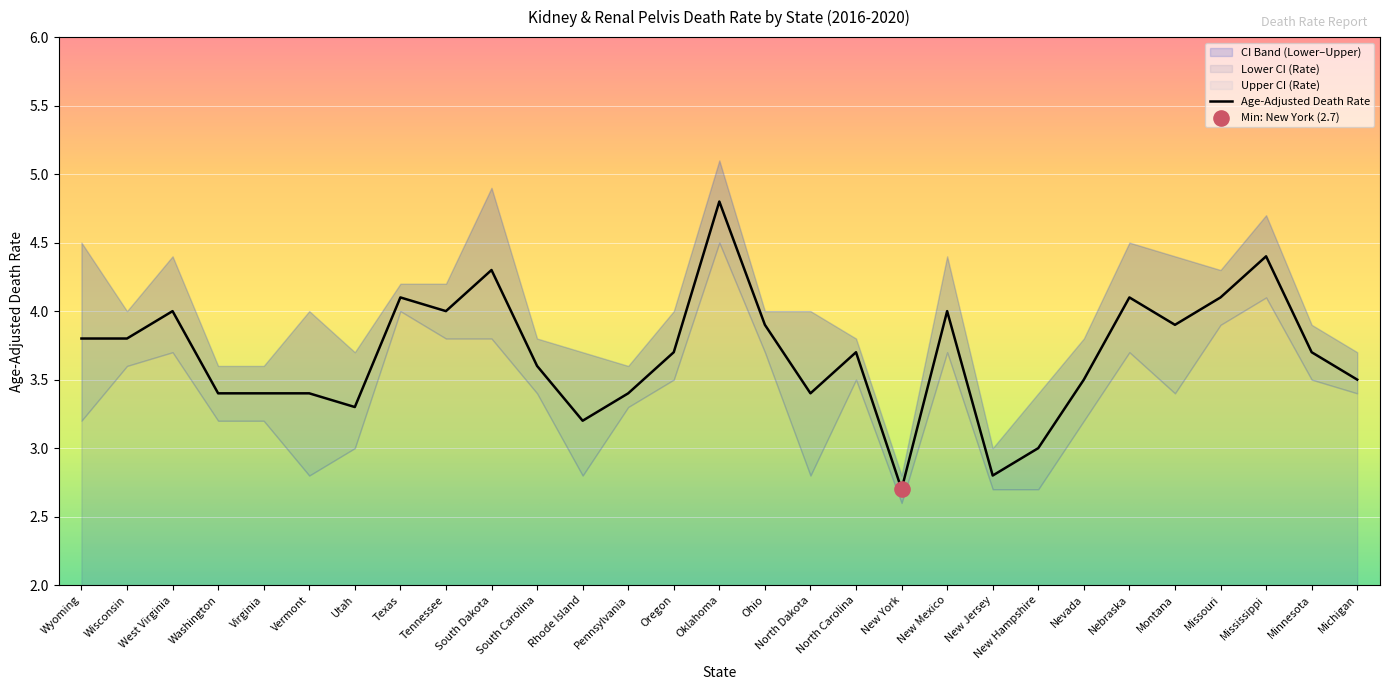

Which series reaches the minimum Y coordinate?

Lower CI (Rate)